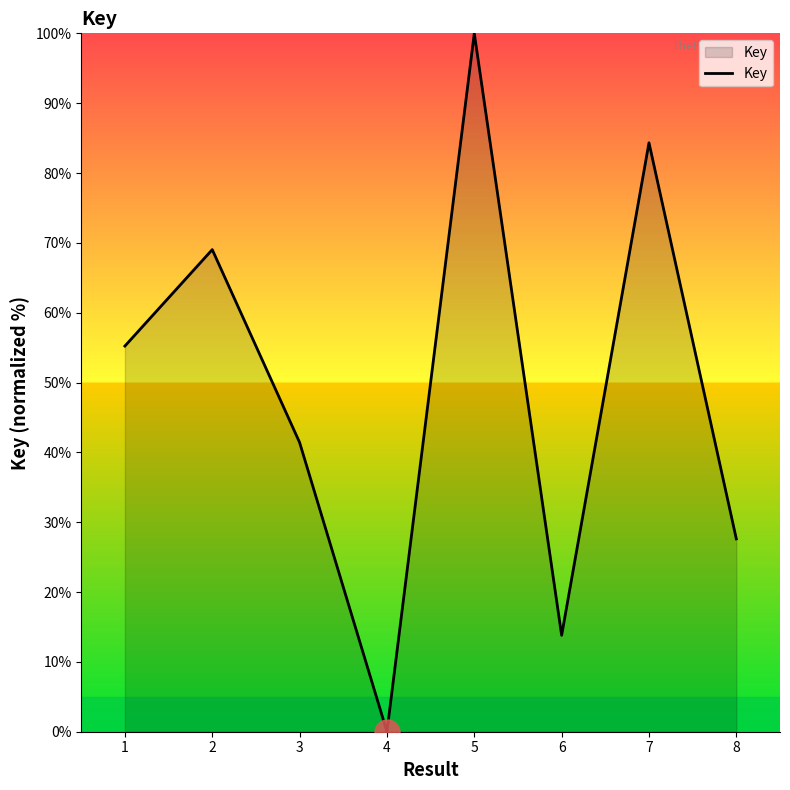

True or false: the data shows 41.4 at 3.

True